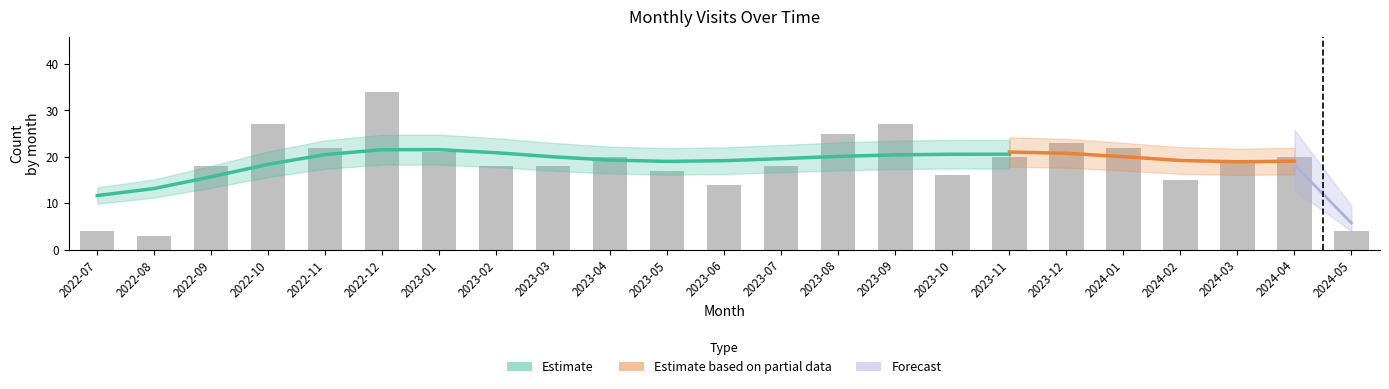

What is the label of the 1st bar from the left?

2022-07